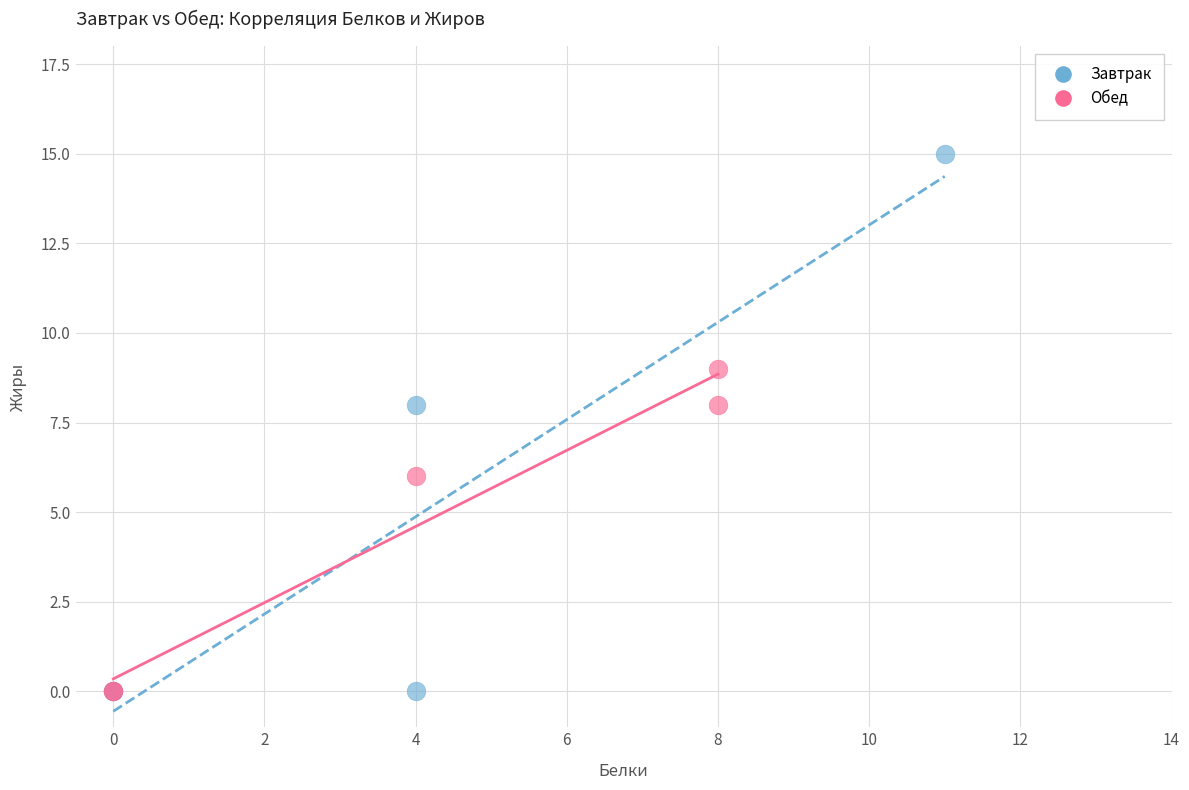

Which series has the widest spread of Y values?

Завтрак